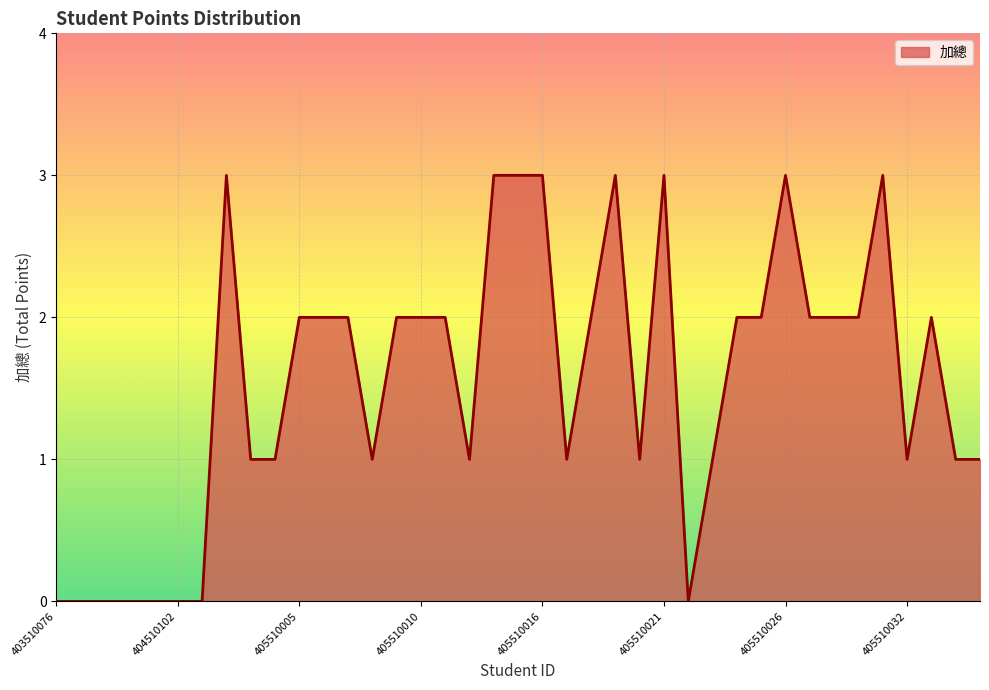

What is the maximum value shown in the chart?

3